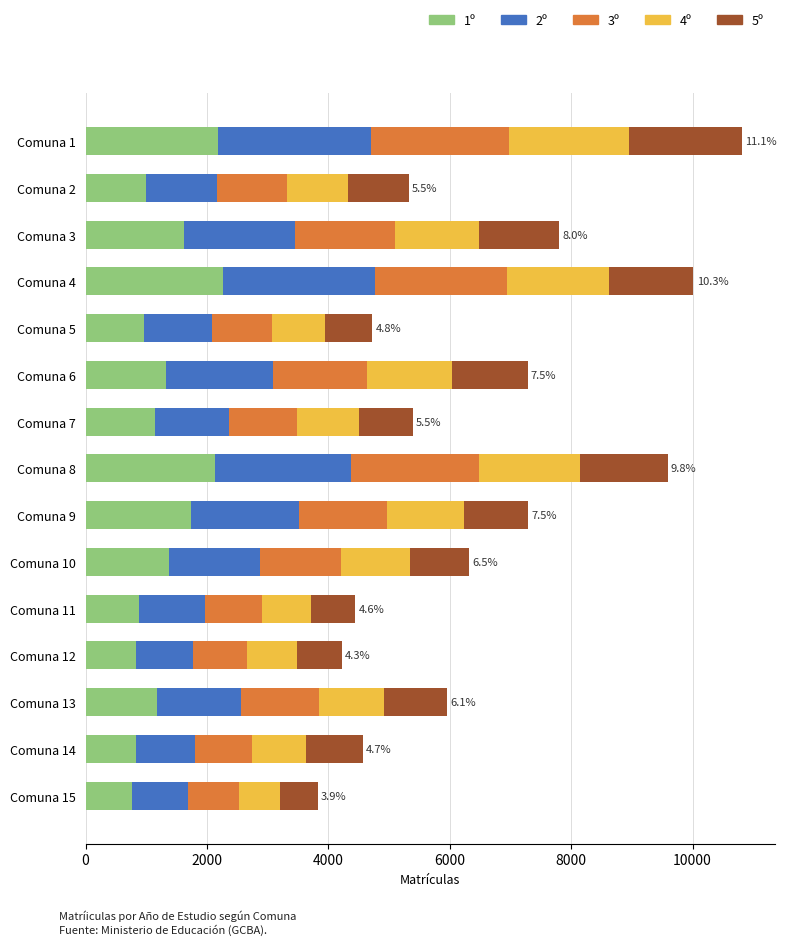

What is the total value across all series at Comuna 15?

3823